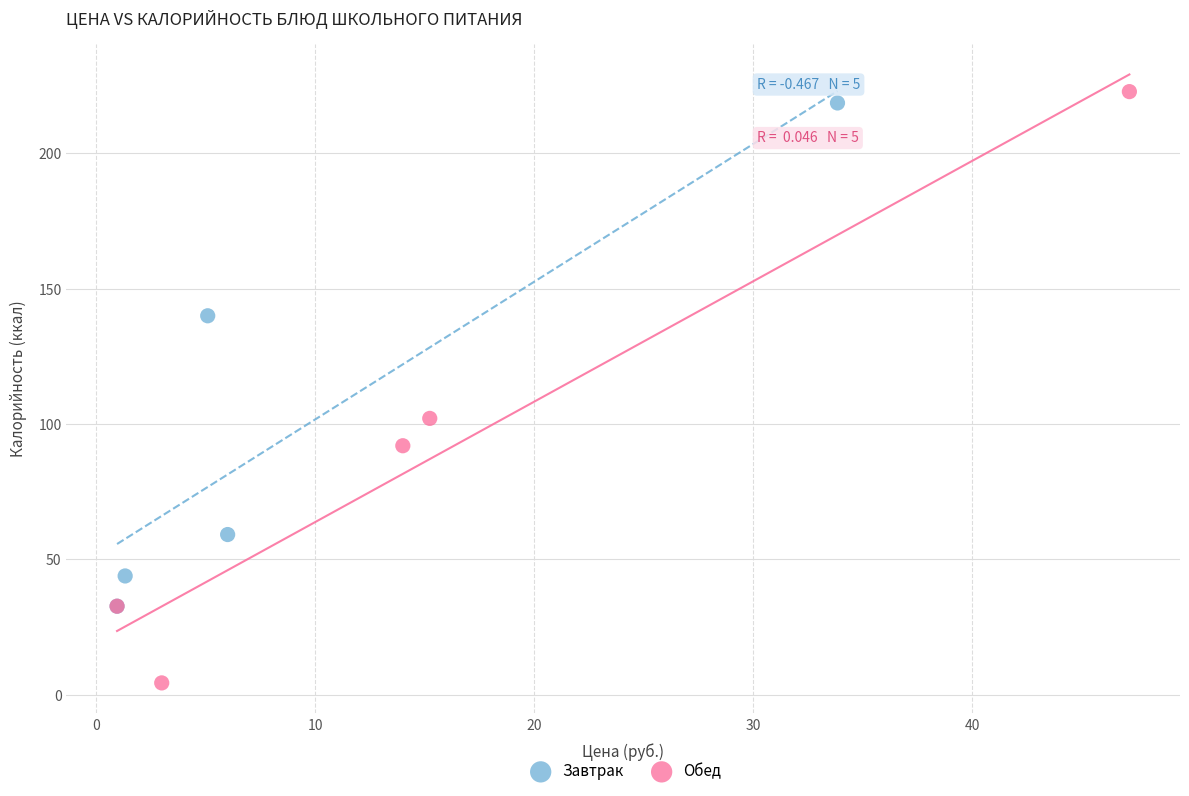

What are all the series names shown in the legend?

Завтрак, Обед